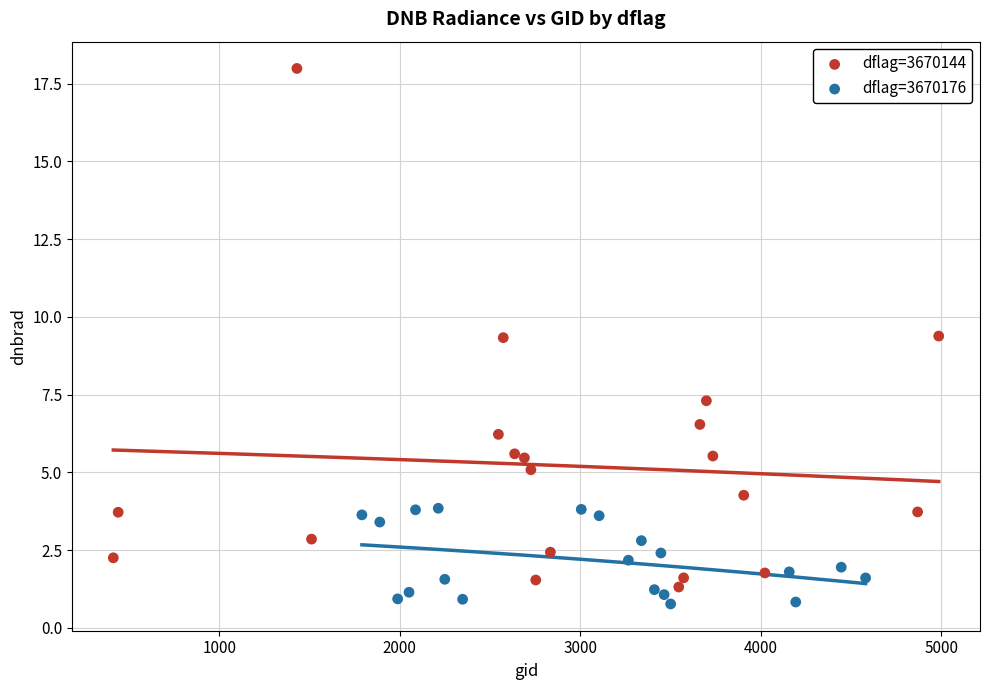

What are all the series names shown in the legend?

dflag=3670144, dflag=3670176